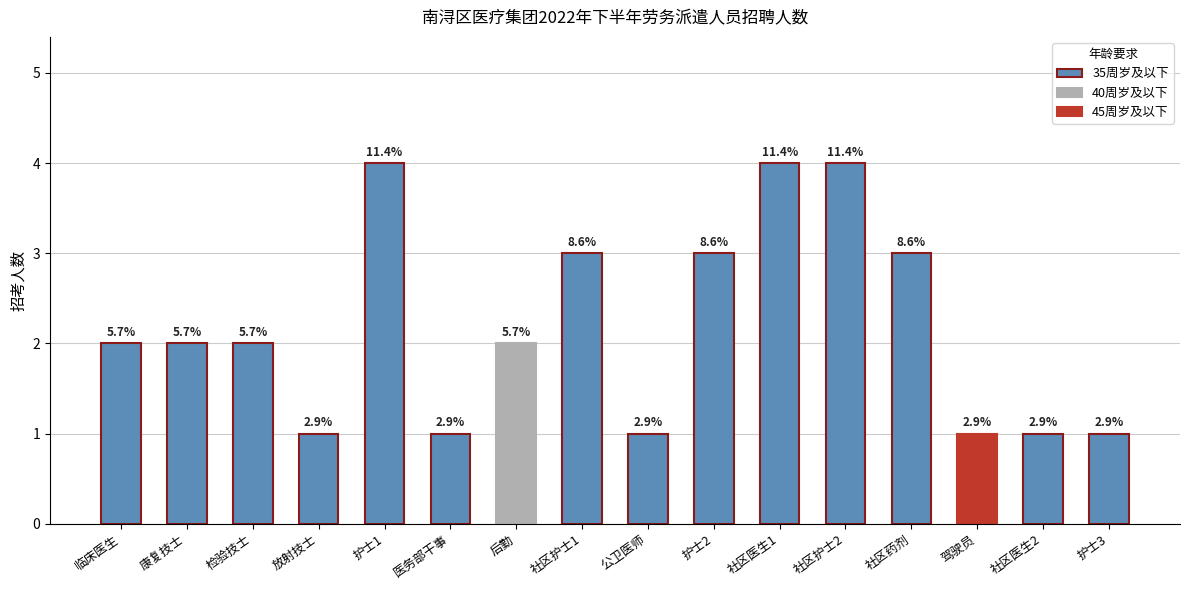

What is the difference between the values at 康复技士 and 护士3?

1